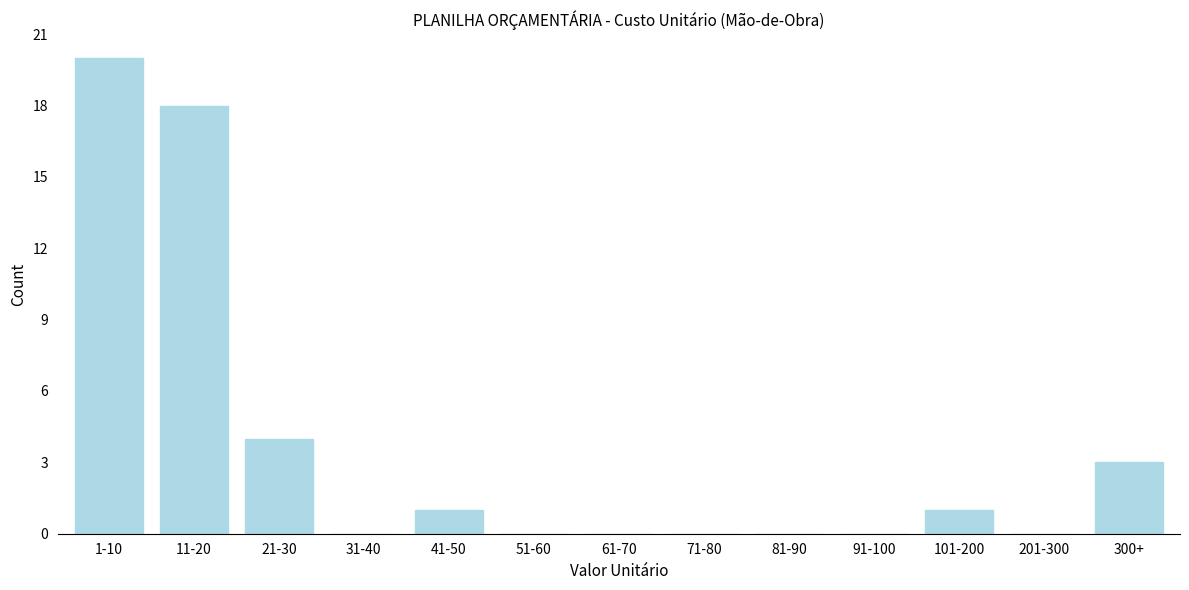

Reading right to left, extract all data points from this chart.

300+=3	201-300=0	101-200=1	91-100=0	81-90=0	71-80=0	61-70=0	51-60=0	41-50=1	31-40=0	21-30=4	11-20=18	1-10=20